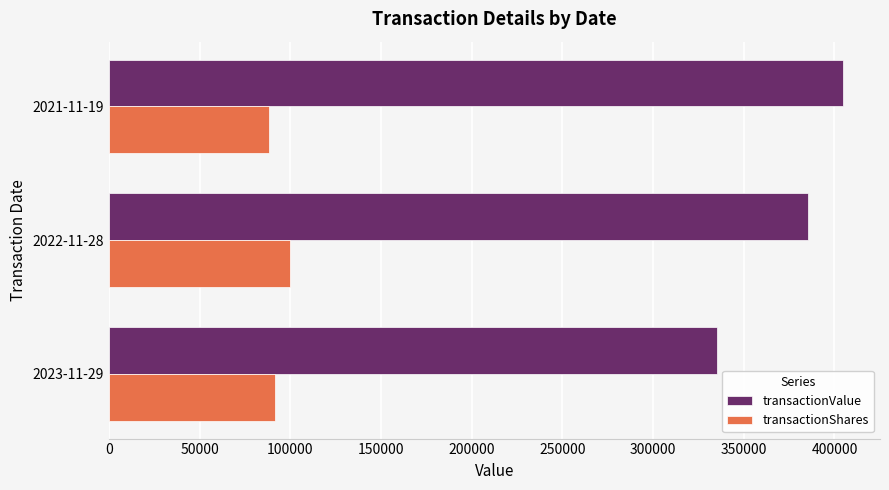

What is the difference between the second highest and minimum values in the transactionValue series?

50314